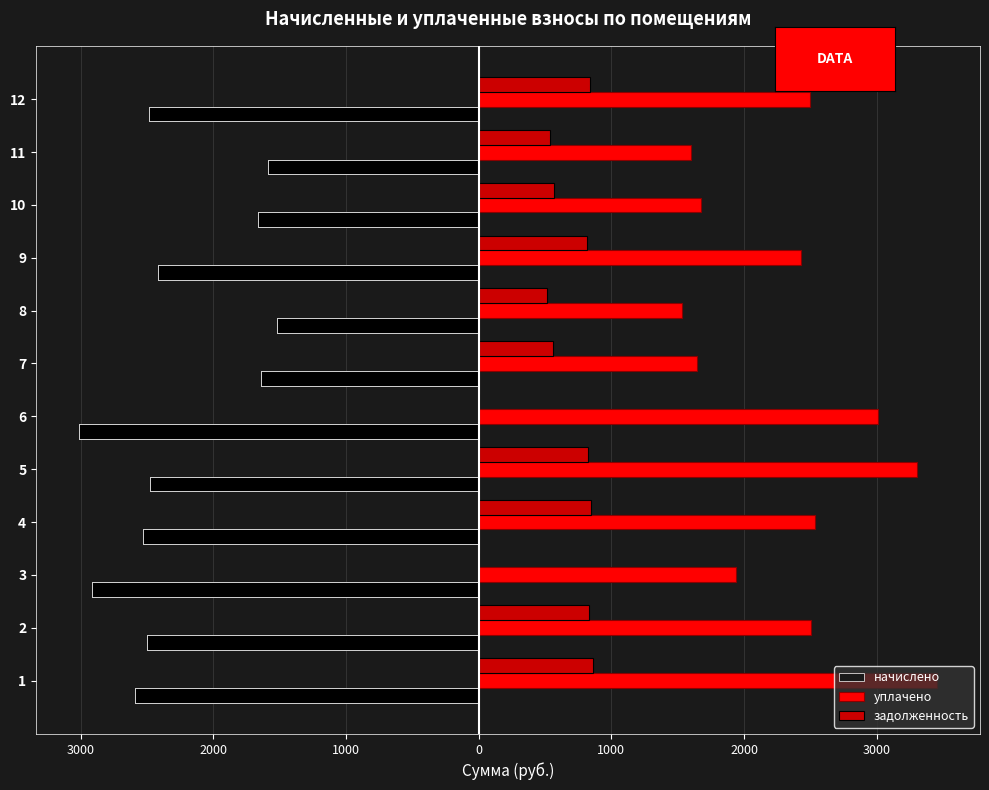

At 3, list the series in order from largest to smallest.

уплачено, задолженность, начислено